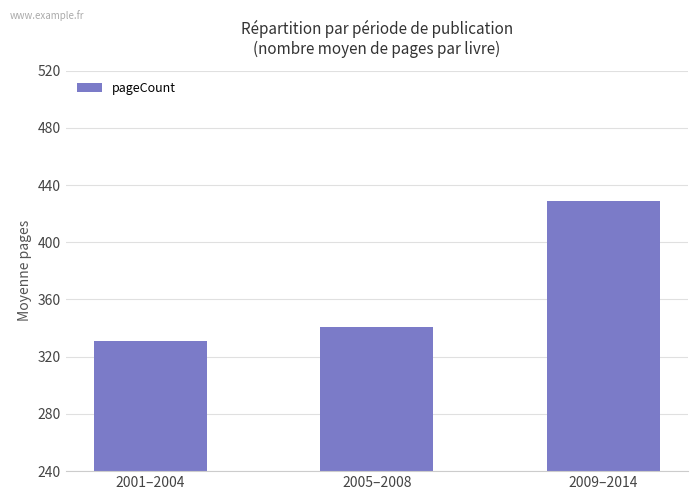

What is the sum of all values?

1101